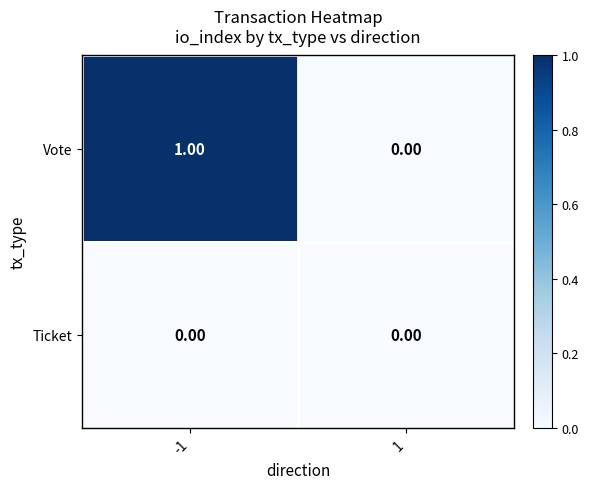

What is the spread (max minus min) of values at -1?

1